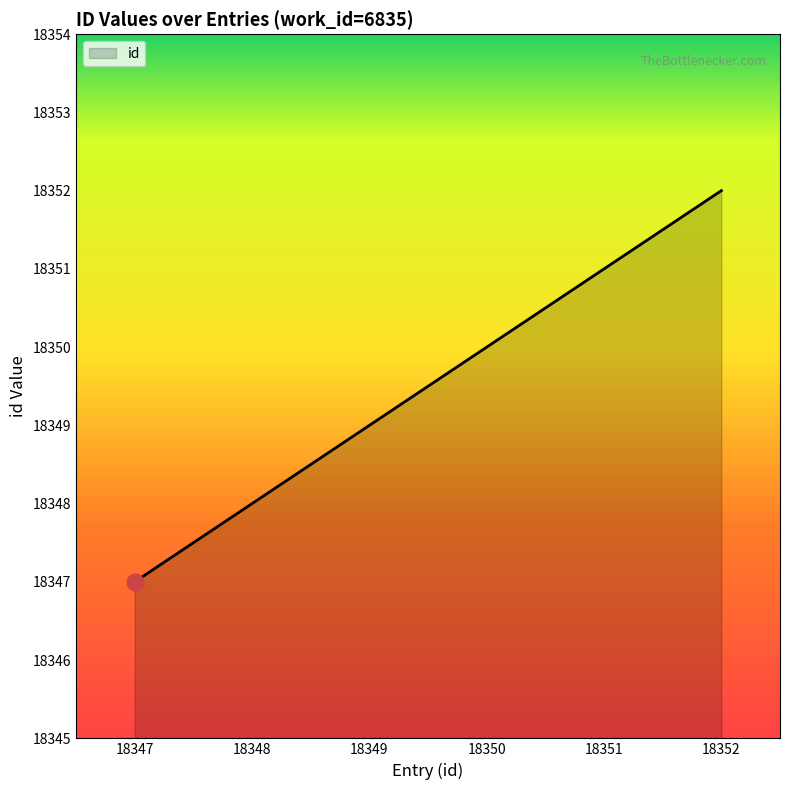

What is the sum of all values?

110097